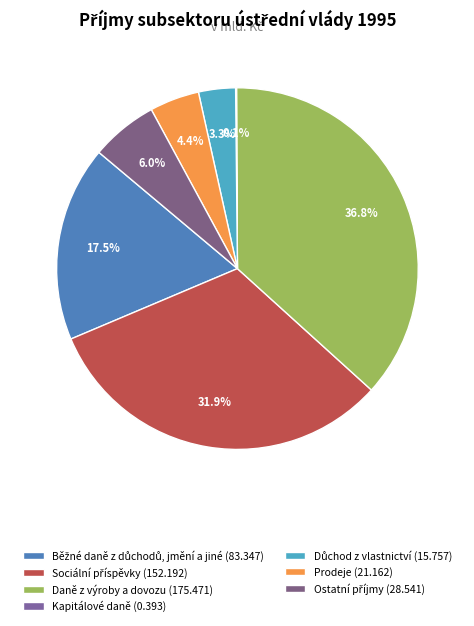

What is the smallest slice in the pie chart?

Kapitálové daně